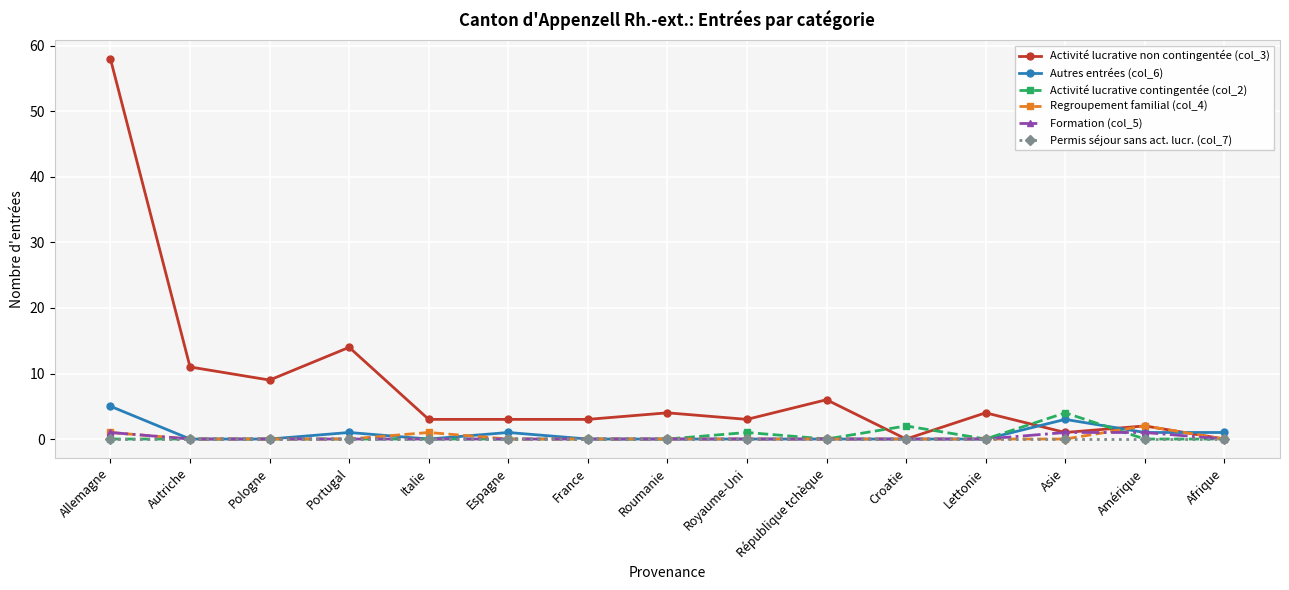

Which category has the highest value across all series?

Allemagne